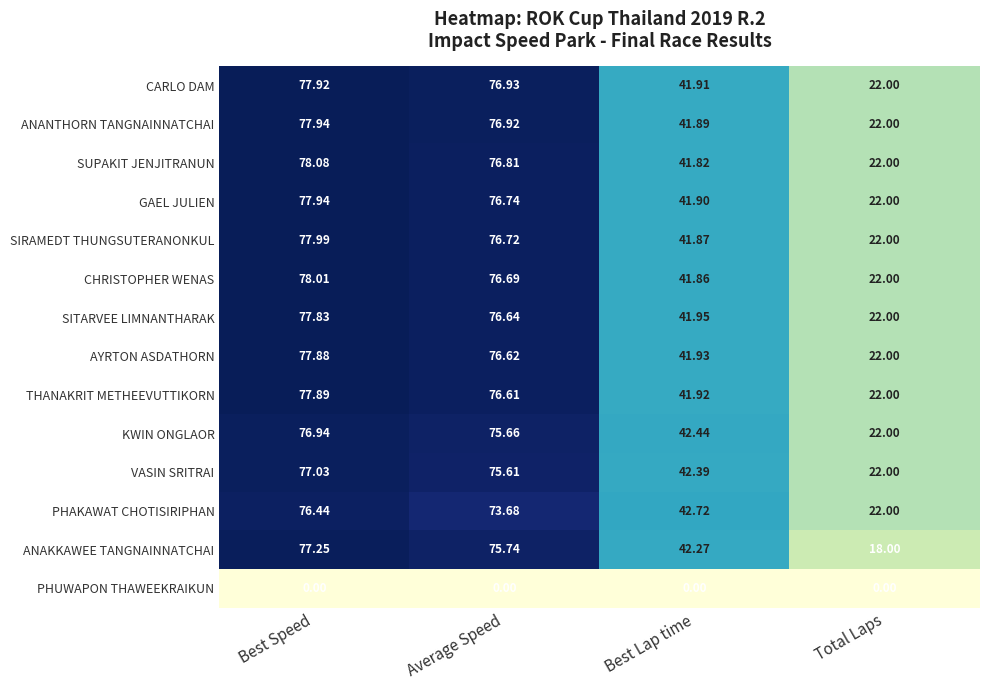

Where is ANAKKAWEE TANGNAINNATCHAI nearest to the value 47?

Best Lap time